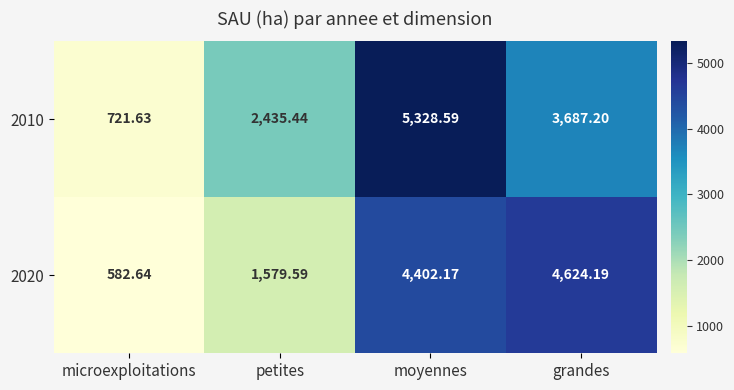

At which label does 2020 first exceed 4402?

moyennes